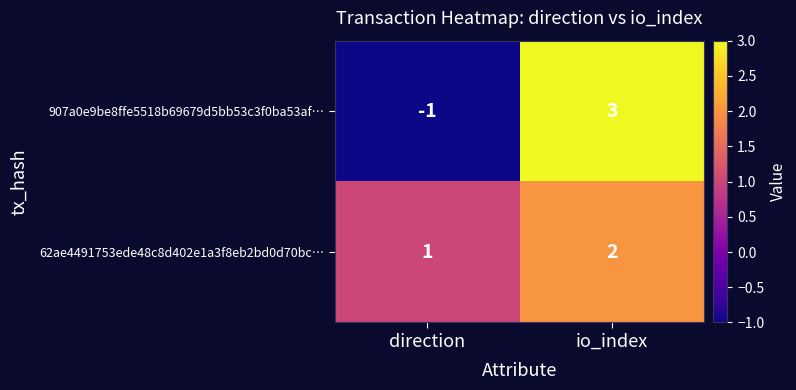

What is the difference between the maximum and minimum values in the 907a0e9be8ffe5518b69679d5bb53c3f0ba53af… series?

4